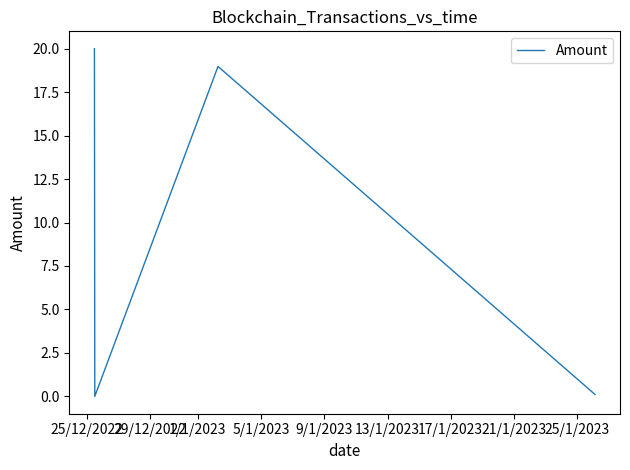

What is the sum of all values?

39.1